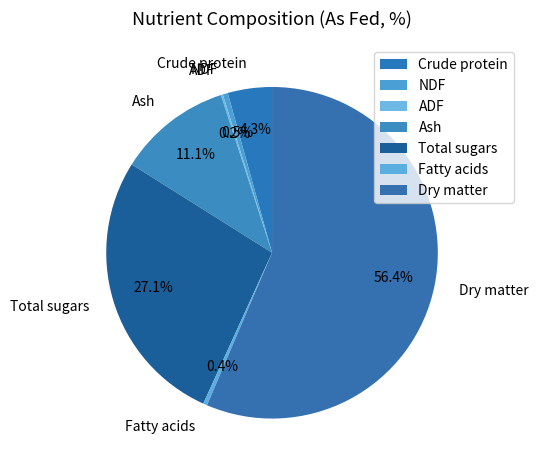

What is the largest slice in the pie chart?

Dry matter